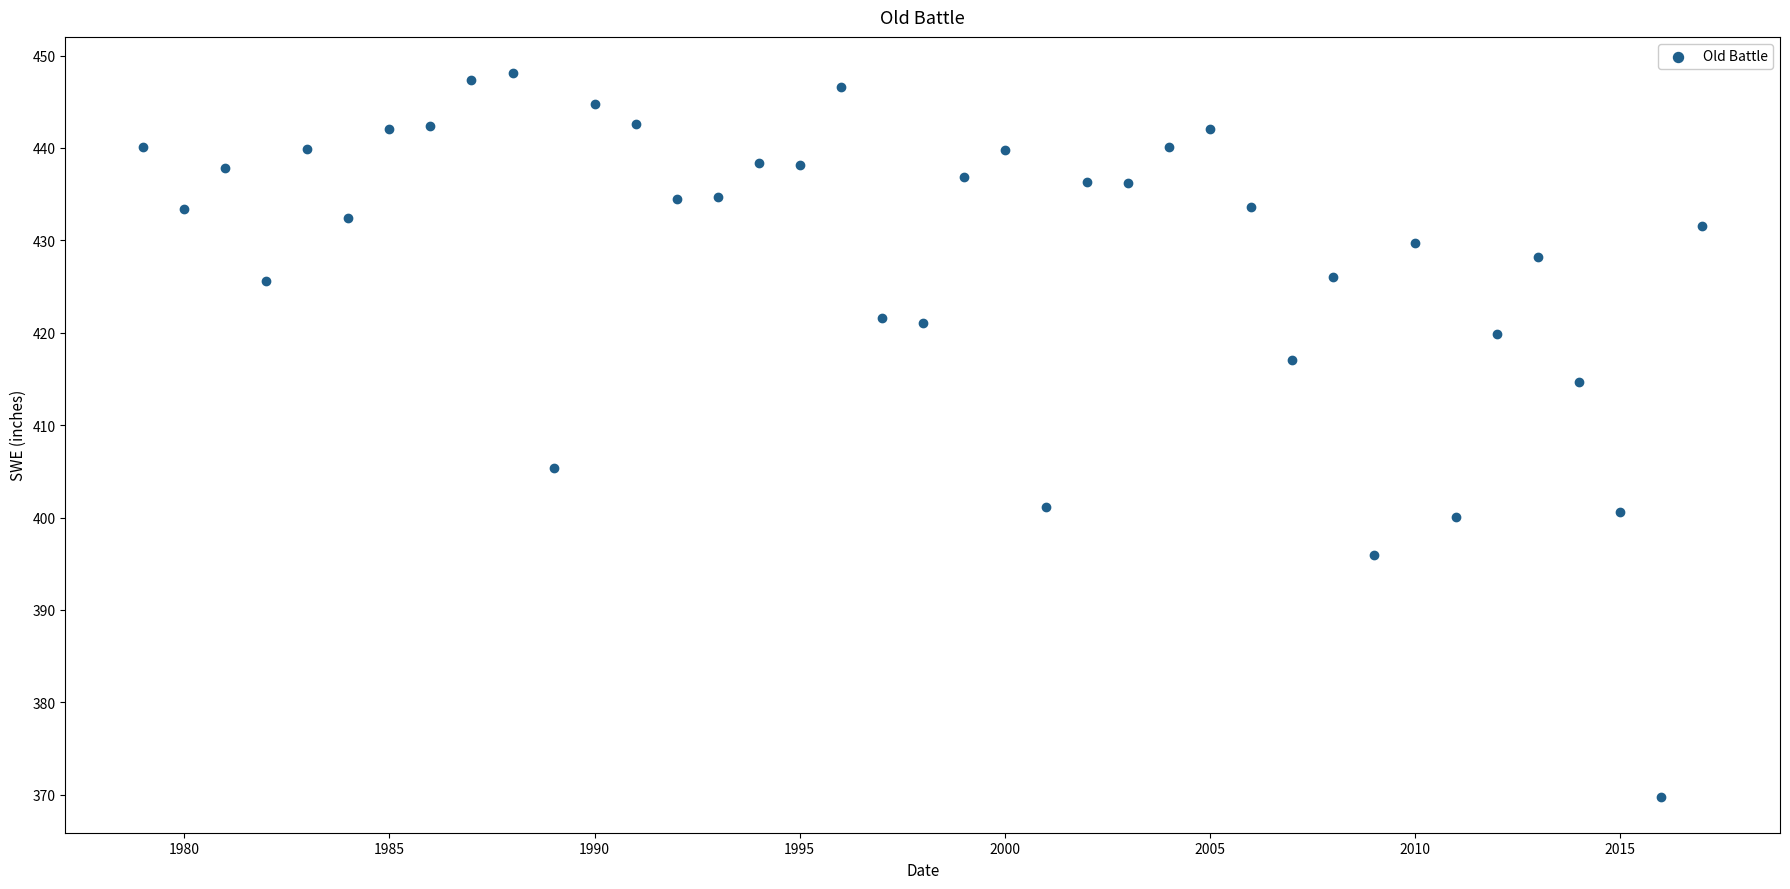

What is the range of X values (max minus min)?

38.0